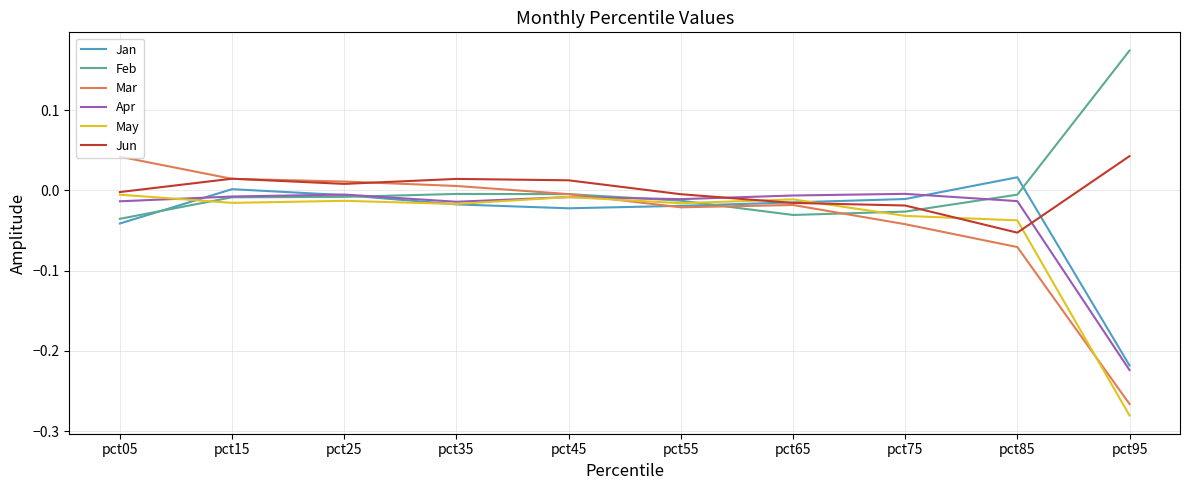

Is the value of Mar at pct45 greater than the value of Jan at pct85?

No